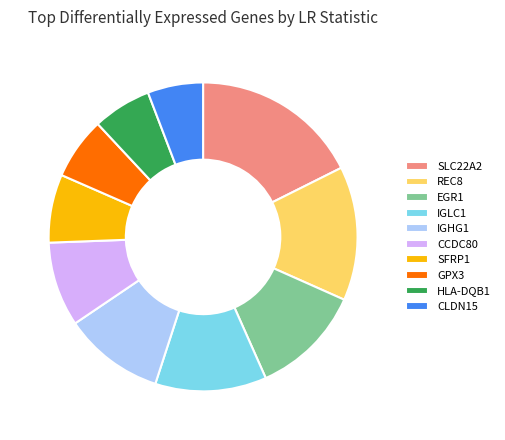

Do REC8 and CLDN15 together represent more than half of the pie?

No